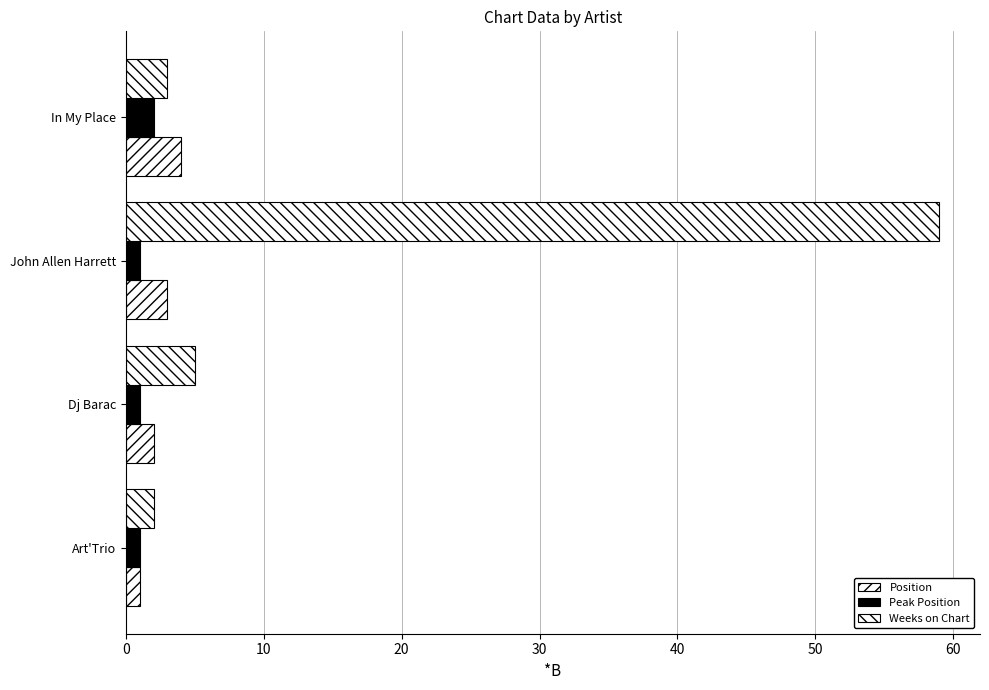

How many values in the Position series are below 3?

2